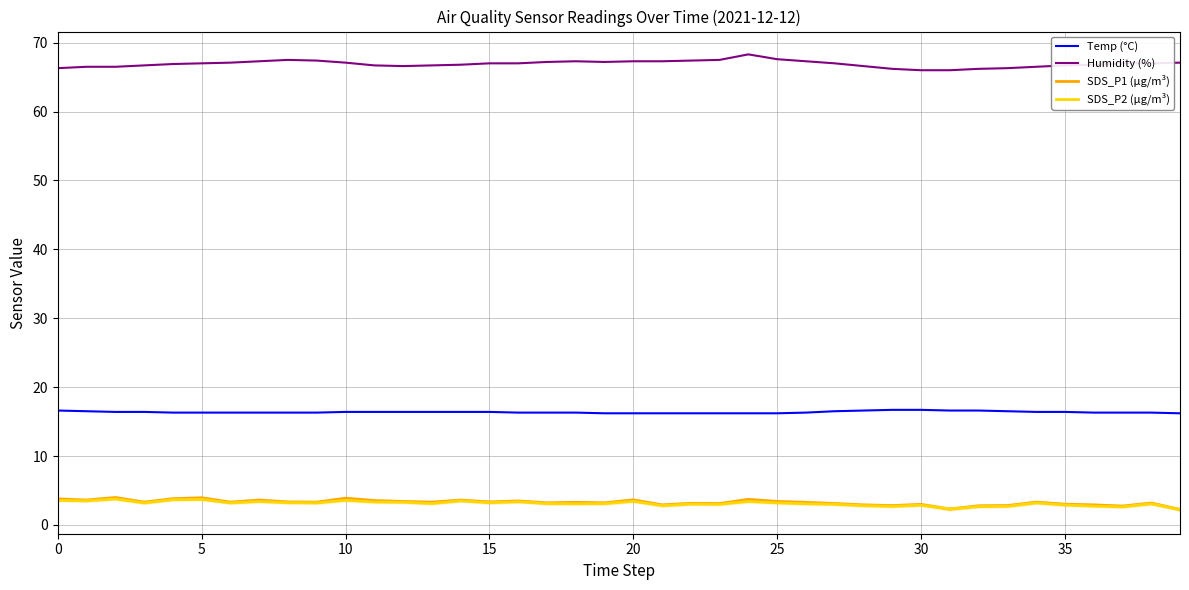

How many data points in Humidity (%) are above 67?

16